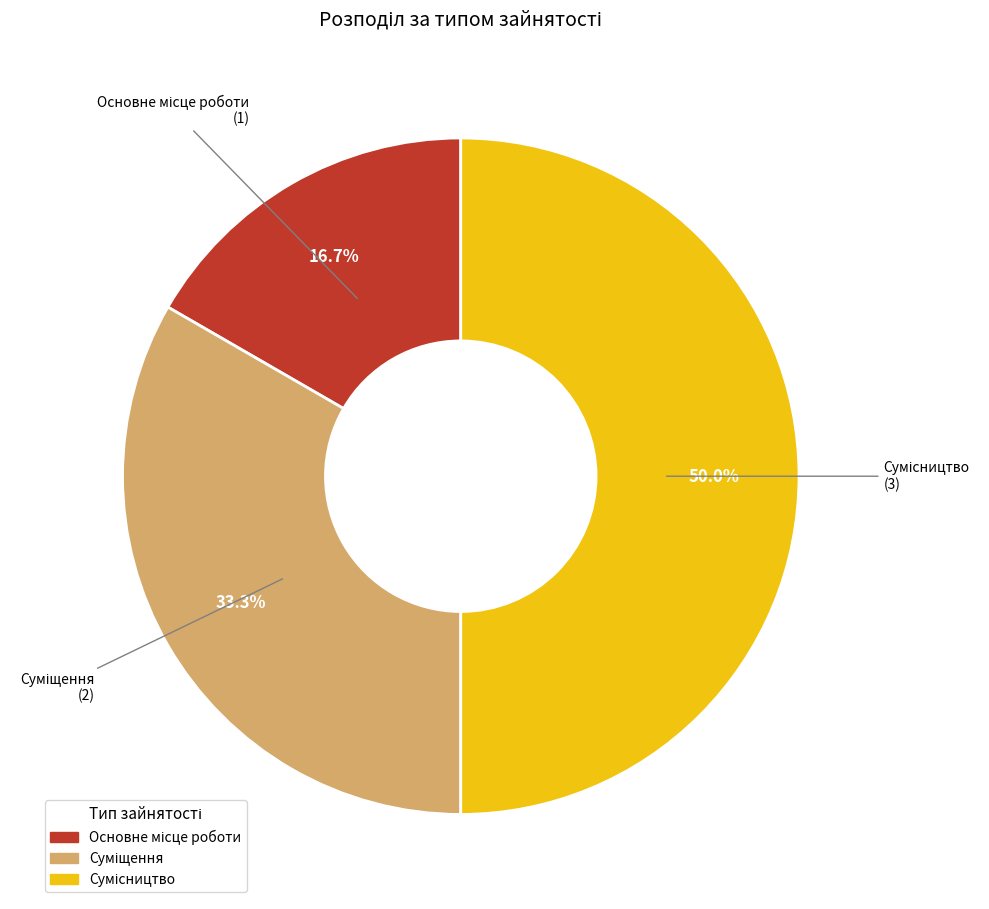

Count the number of slices in the pie.

3